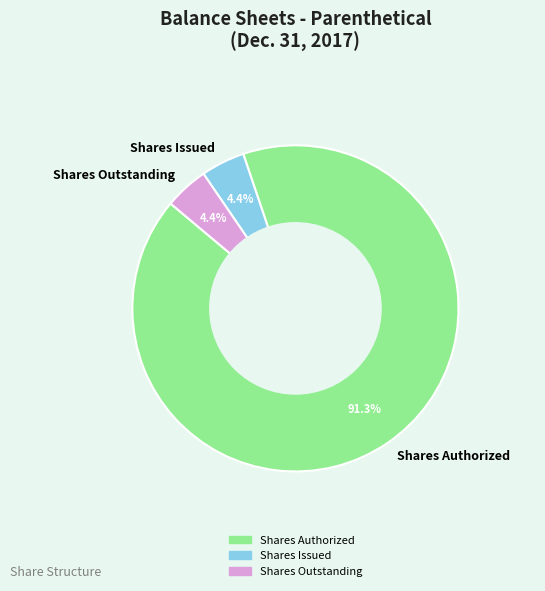

Which slice is the largest?

Shares Authorized